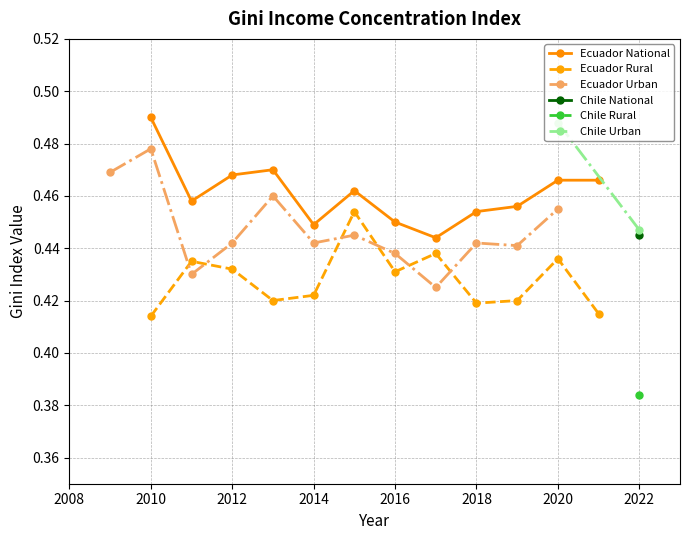

Count the Ecuador National values in the range 0 to 1.

12